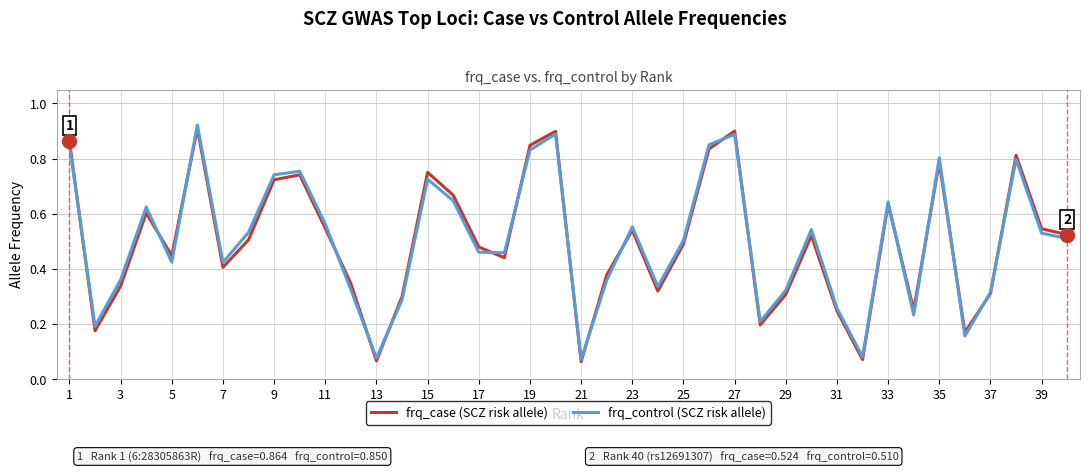

How many lines are shown in the chart?

2